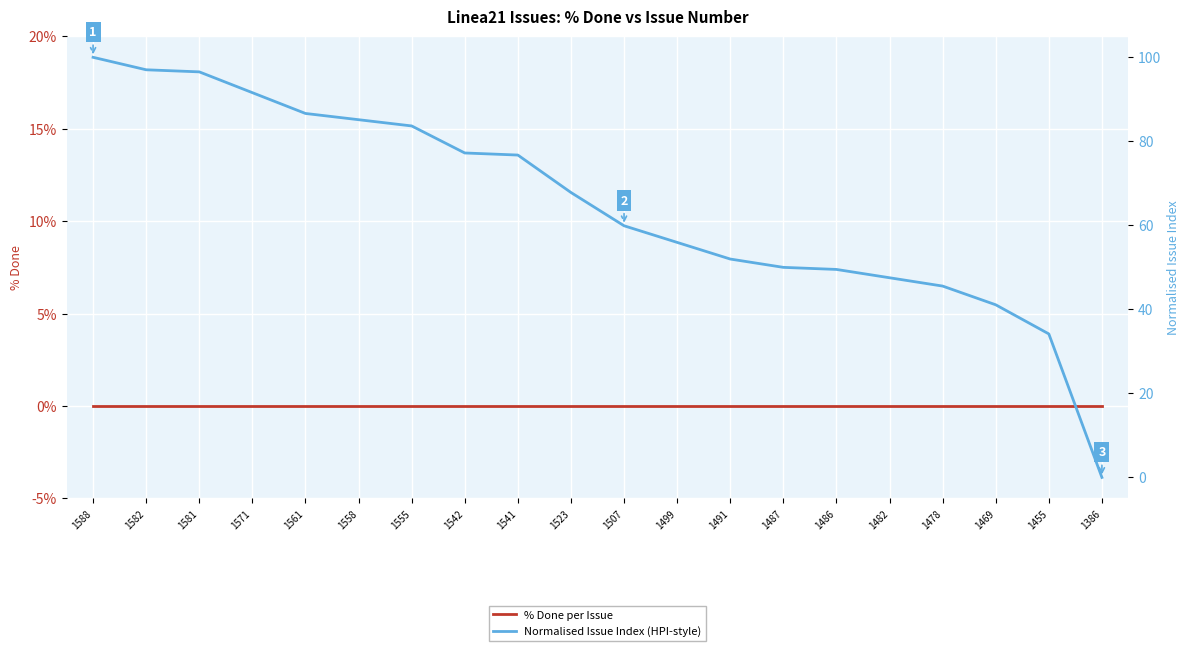

List the labels in order of Normalised Issue Index (HPI-style) value, largest first.

1588, 1582, 1581, 1571, 1561, 1558, 1555, 1542, 1541, 1523, 1507, 1499, 1491, 1487, 1486, 1482, 1478, 1469, 1455, 1386